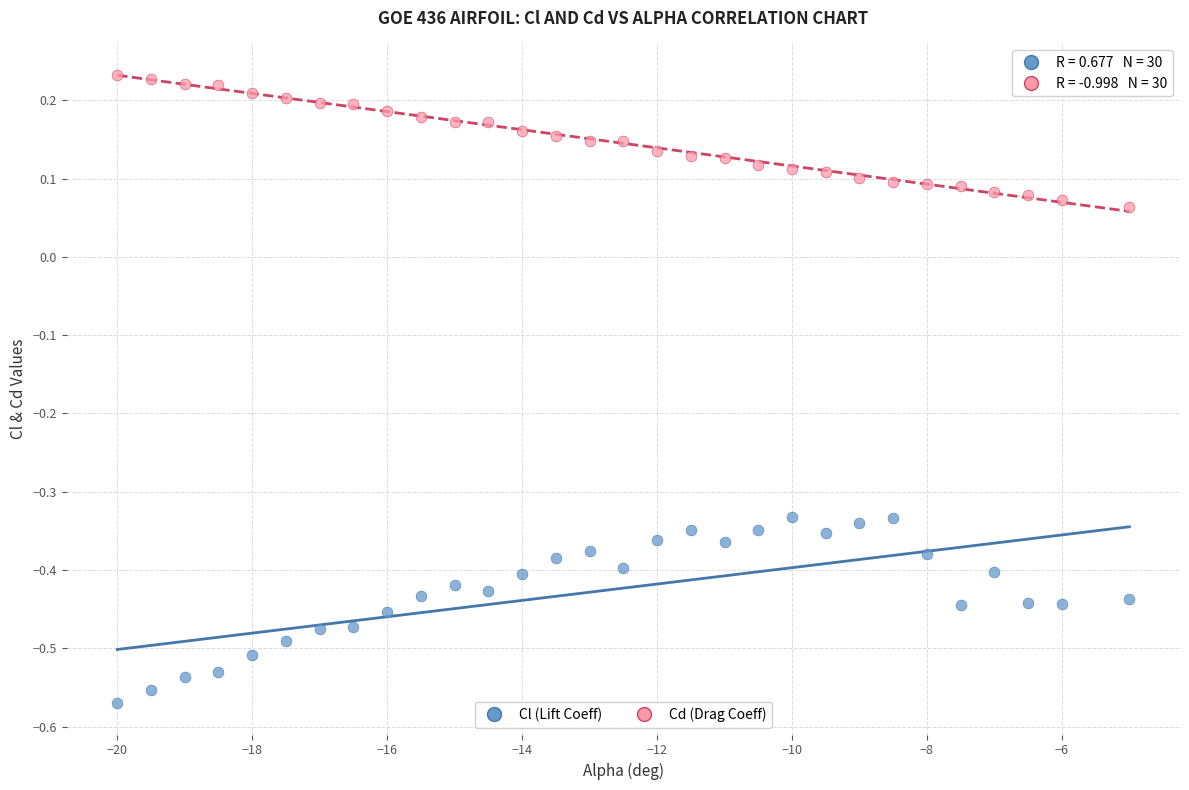

Across all data points, what is the range of X values (max minus min)?

15.0